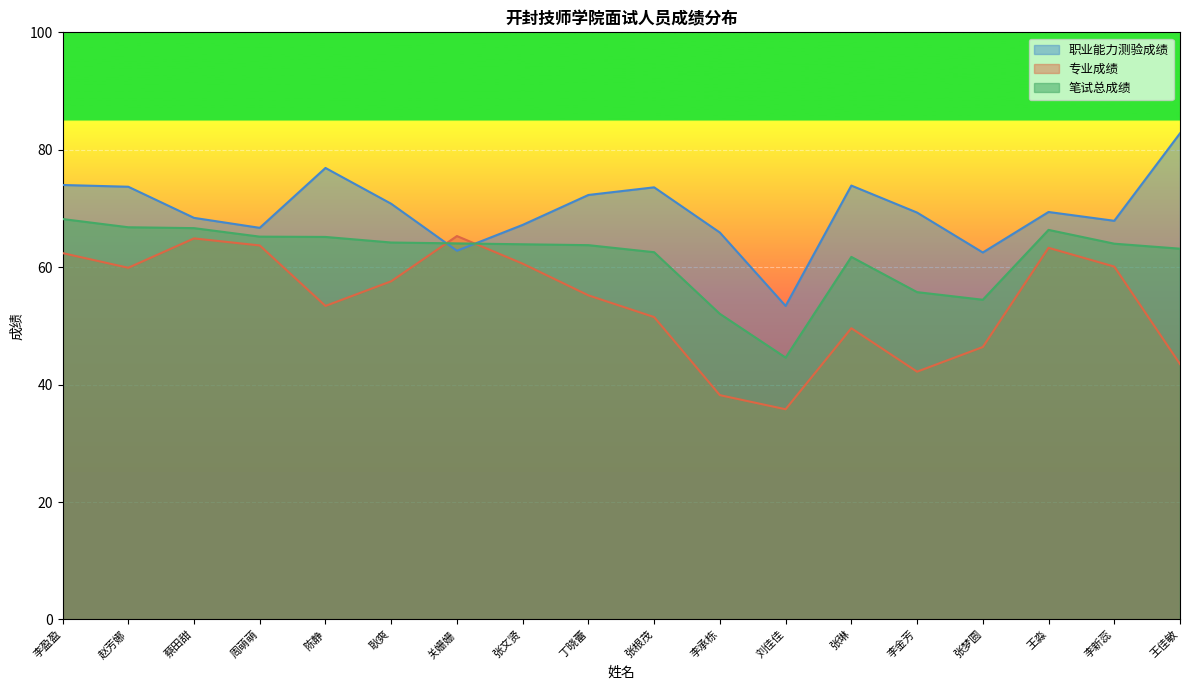

At which label does 职业能力测验成绩 first exceed 69?

李盈盈